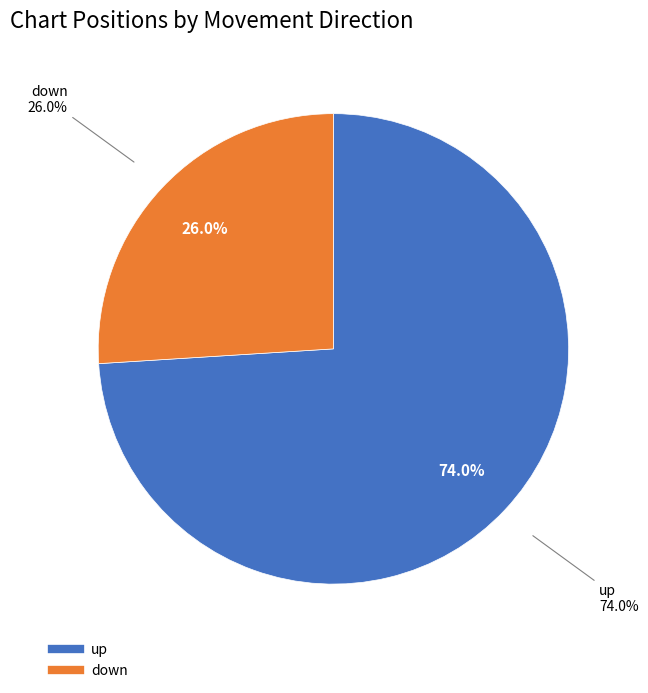

To the nearest percent, what percentage of the pie is down?

26%